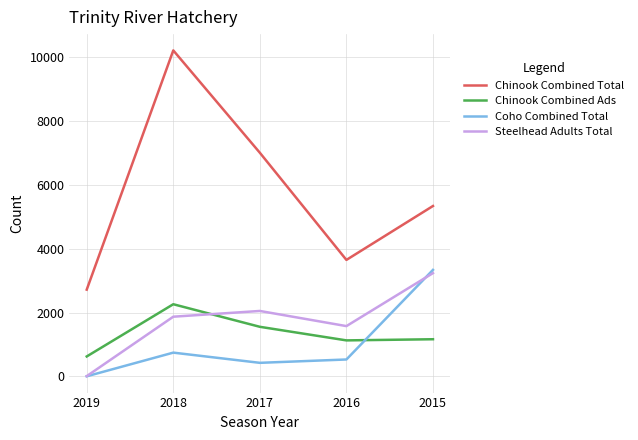

How many interior local valleys does the Chinook Combined Total series have?

1